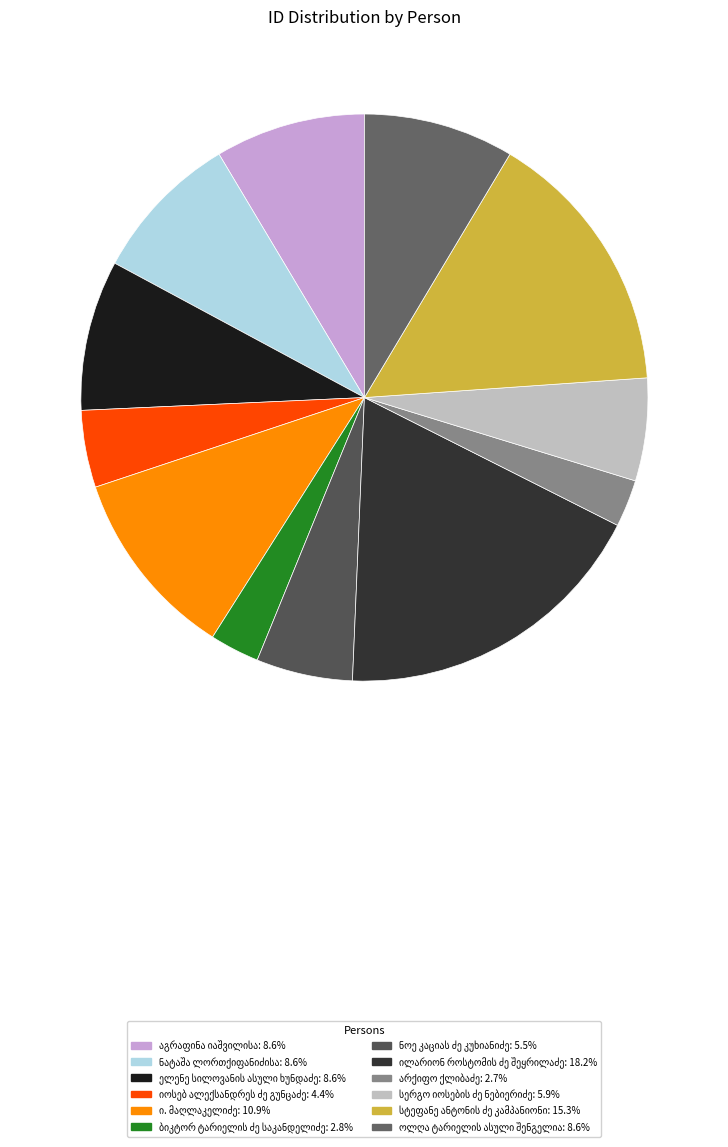

Combined, what portion of the pie is არქიფო ქლიბაძე and ბიკტორ ტარიელის ძე საკანდელიძე?

5.5%